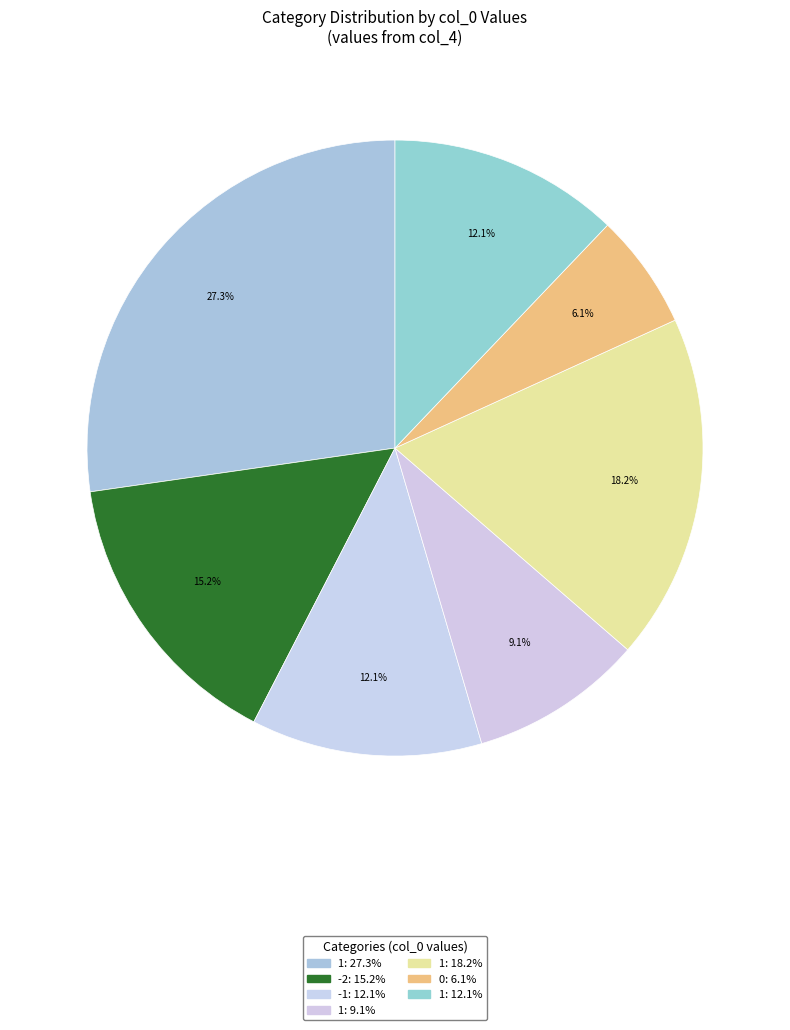

How many slices are in this pie chart?

7